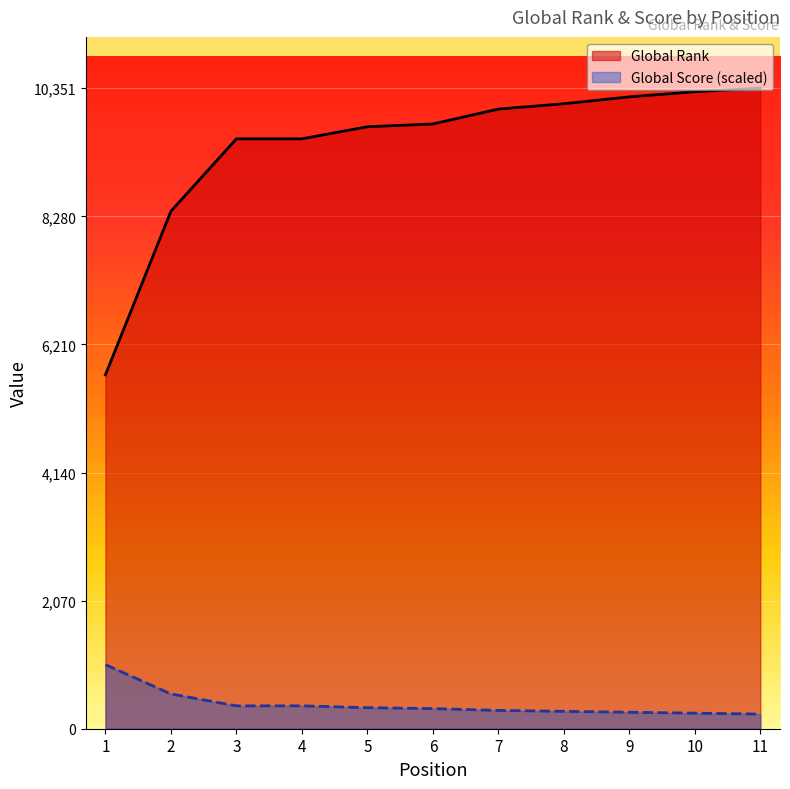

Between 3 and 8, which series saw the biggest shift?

Global Rank